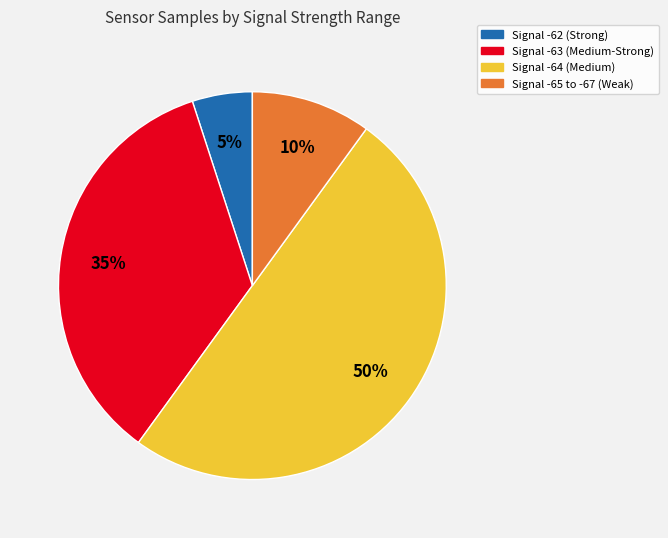

Approximately how many times larger is the value at Signal -63 (Medium-Strong) compared to Signal -65 to -67 (Weak)?

3.5